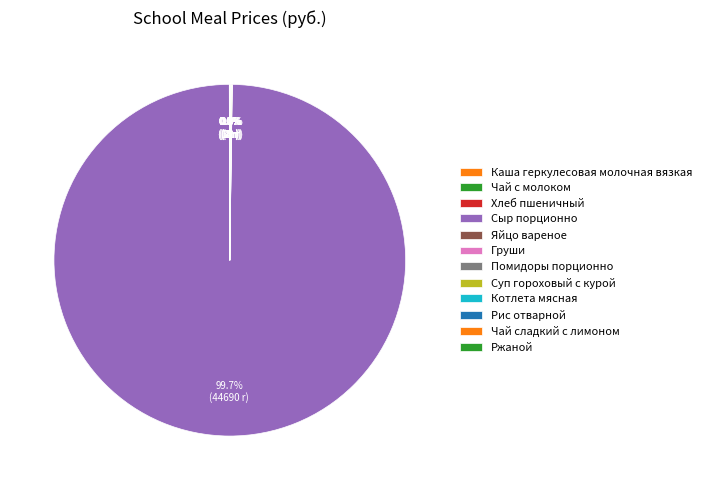

Combined, what portion of the pie is Помидоры порционно and Котлета мясная?

0.1%